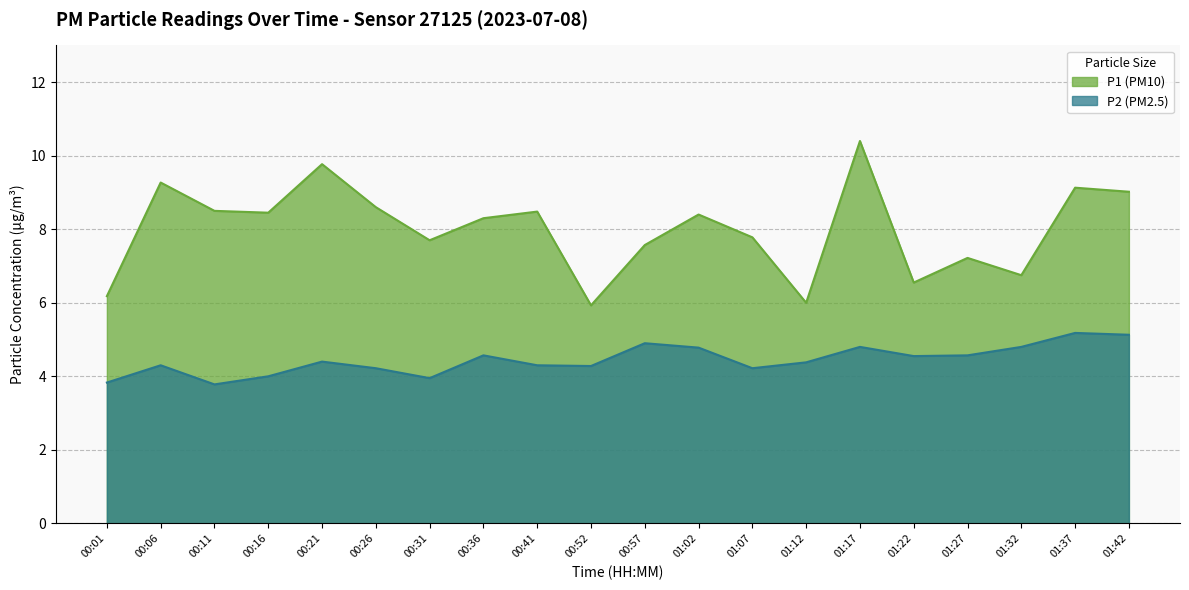

Where is the first local minimum for P1?

00:16